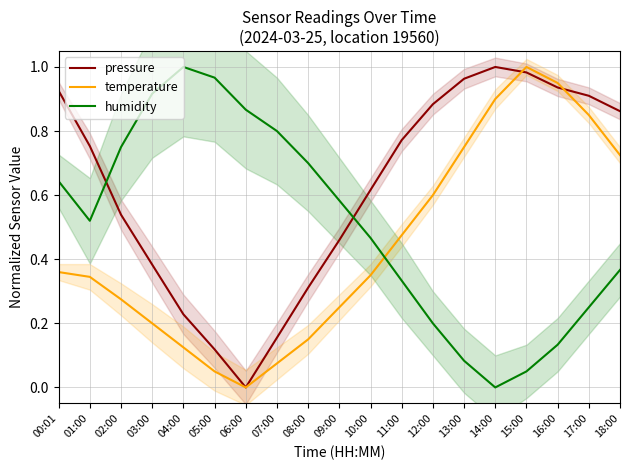

List the series in order of their peak value, lowest first.

pressure, temperature, humidity